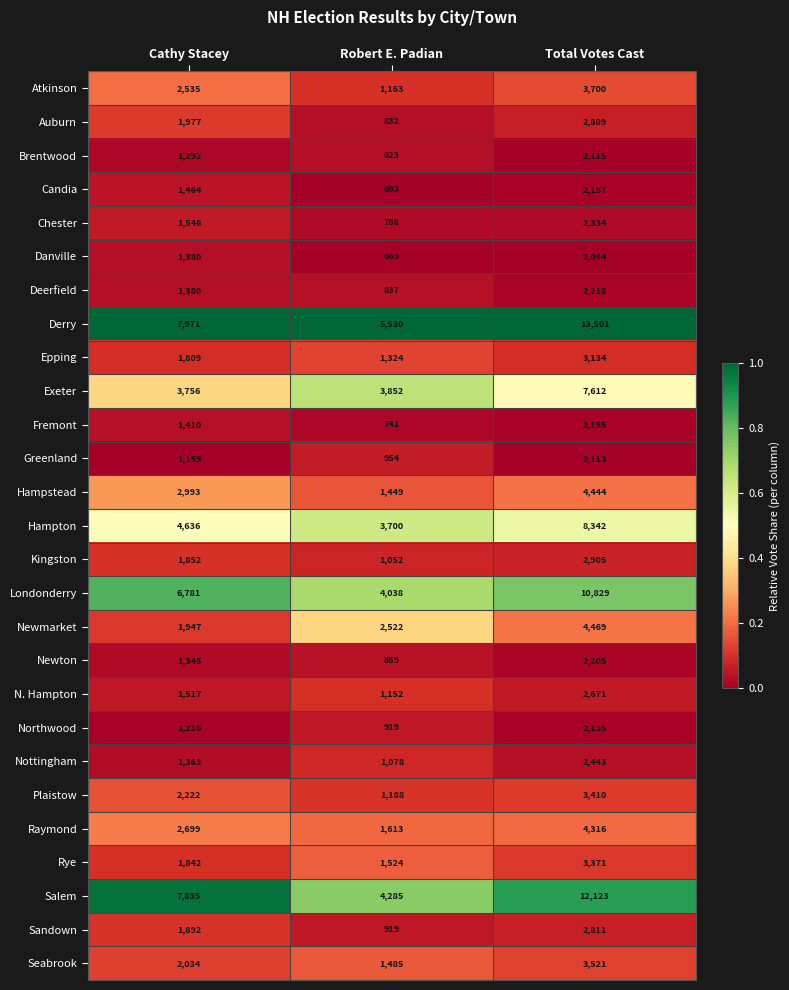

The Brentwood series shows 3539 at Total Votes Cast. True or false?

False